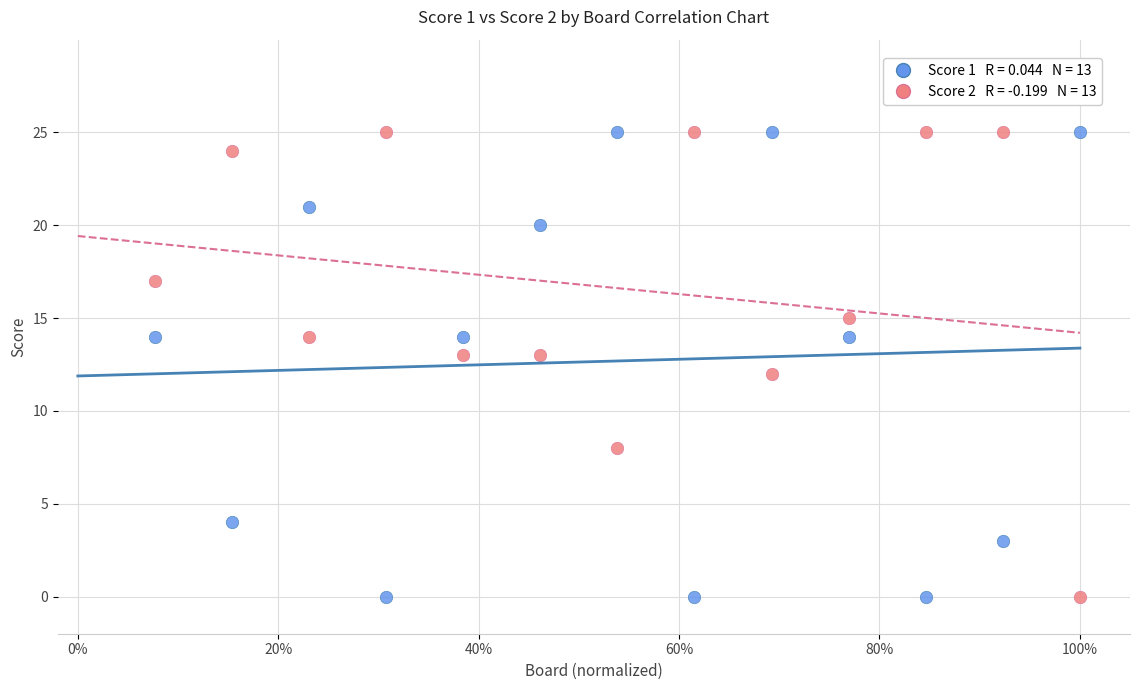

Across all data points, what is the range of Y values (max minus min)?

25